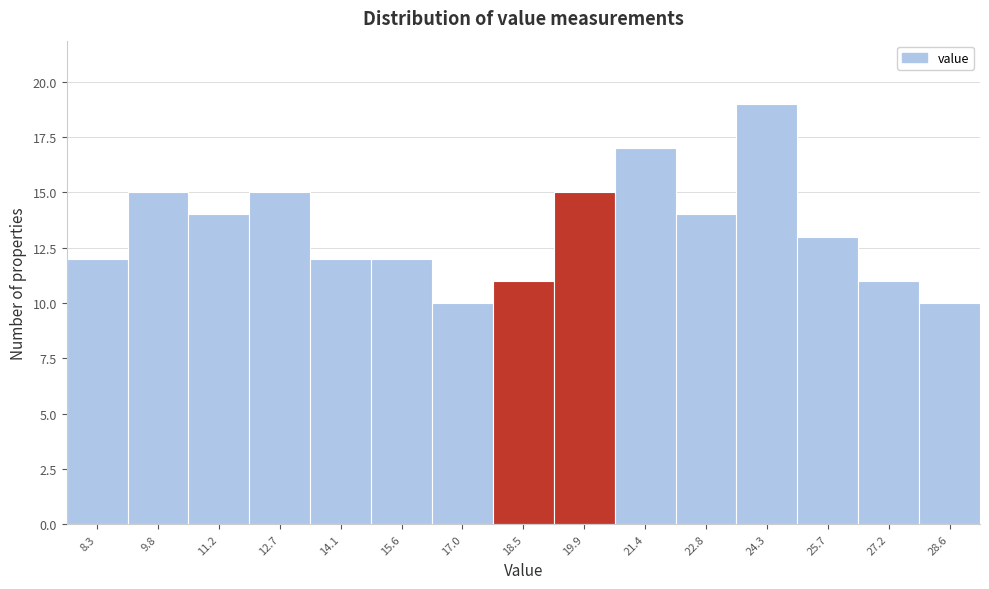

Reading left to right, what are all the values shown in this chart?

8.3=12	9.8=15	11.2=14	12.7=15	14.1=12	15.6=12	17.0=10	18.5=11	19.9=15	21.4=17	22.8=14	24.3=19	25.7=13	27.2=11	28.6=10